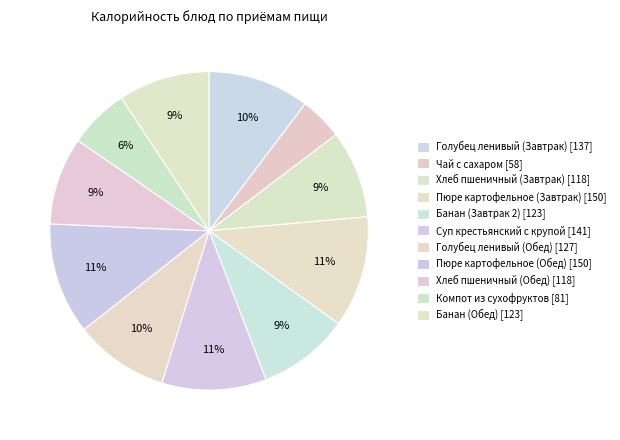

The Пюре картофельное (Обед) slice represents 6% of the pie. True or false?

False